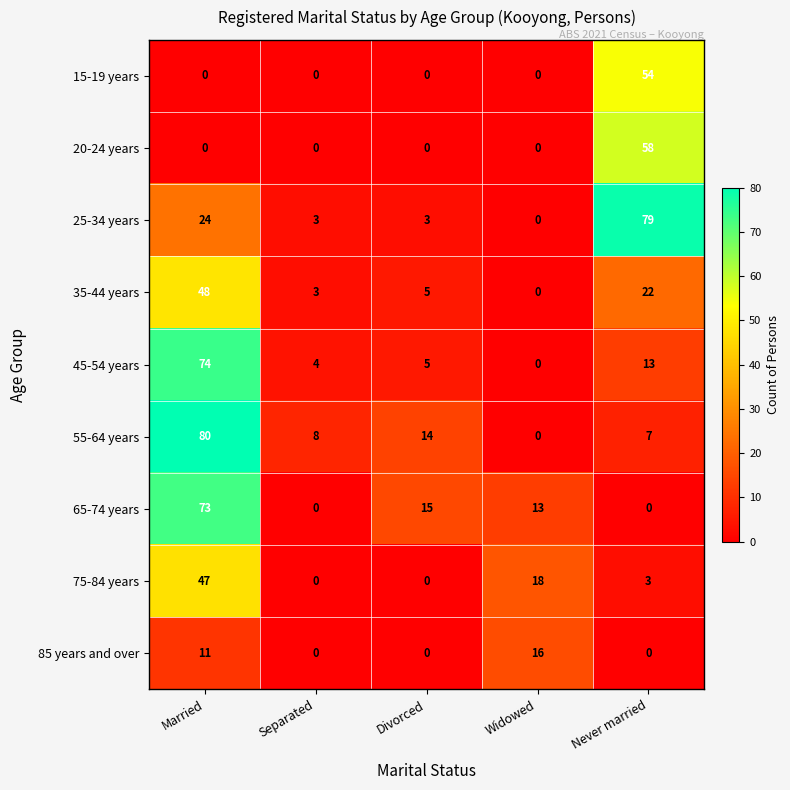

Rank the series by their maximum value, from lowest to highest.

85 years and over, 75-84 years, 35-44 years, 15-19 years, 20-24 years, 65-74 years, 45-54 years, 25-34 years, 55-64 years